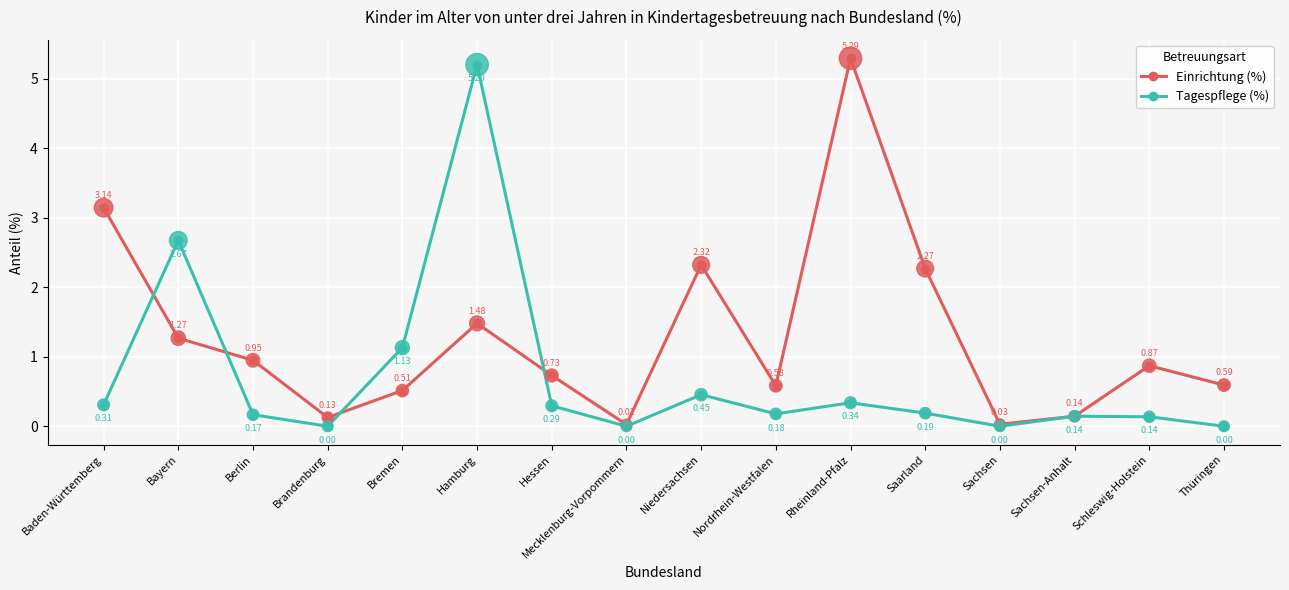

Between Bayern and Hamburg, which series saw the biggest shift?

Tagespflege (%)